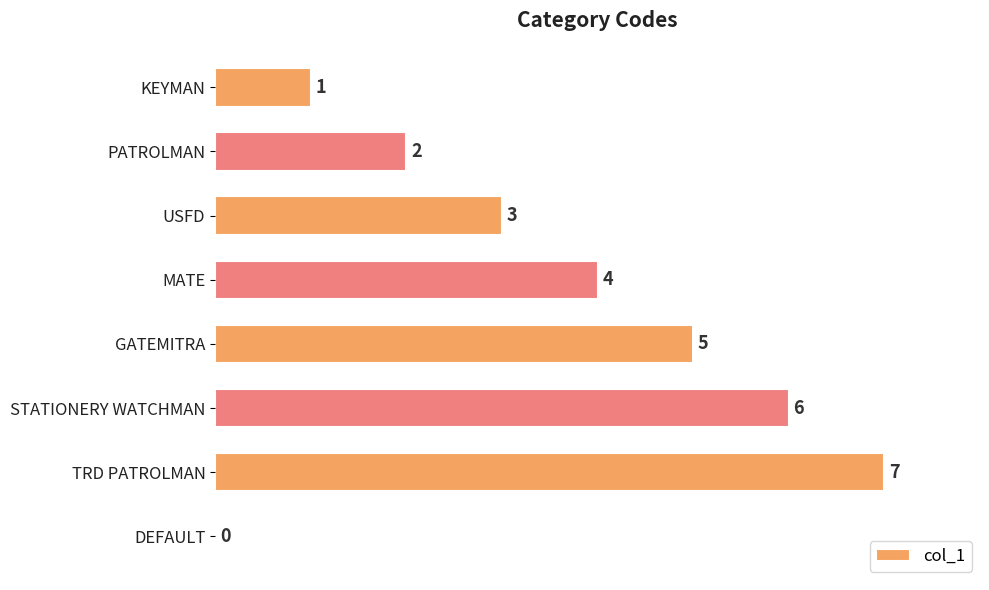

Which category has the highest value across all series?

TRD PATROLMAN